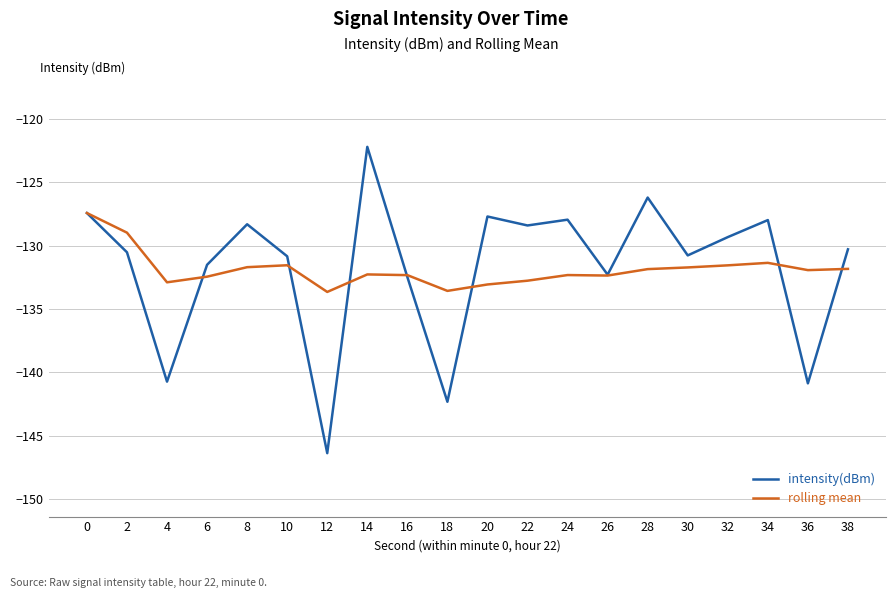

The value of intensity(dBm) at 16 is -205.0. True or false?

False